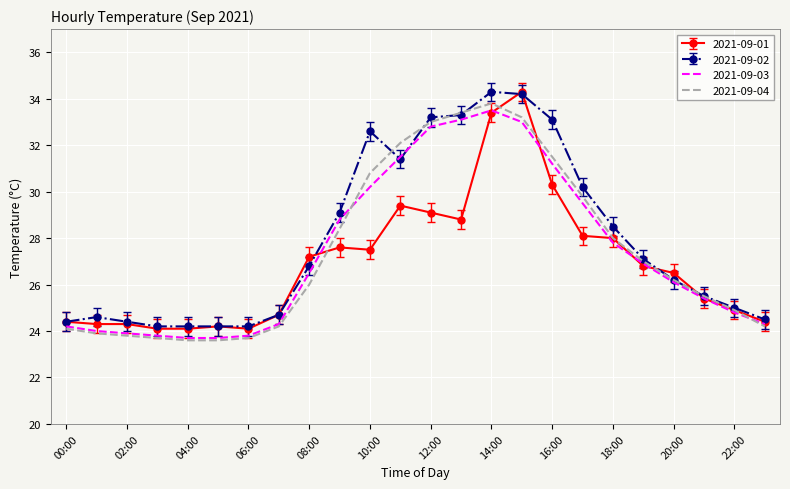

What is the greatest value displayed?

34.3